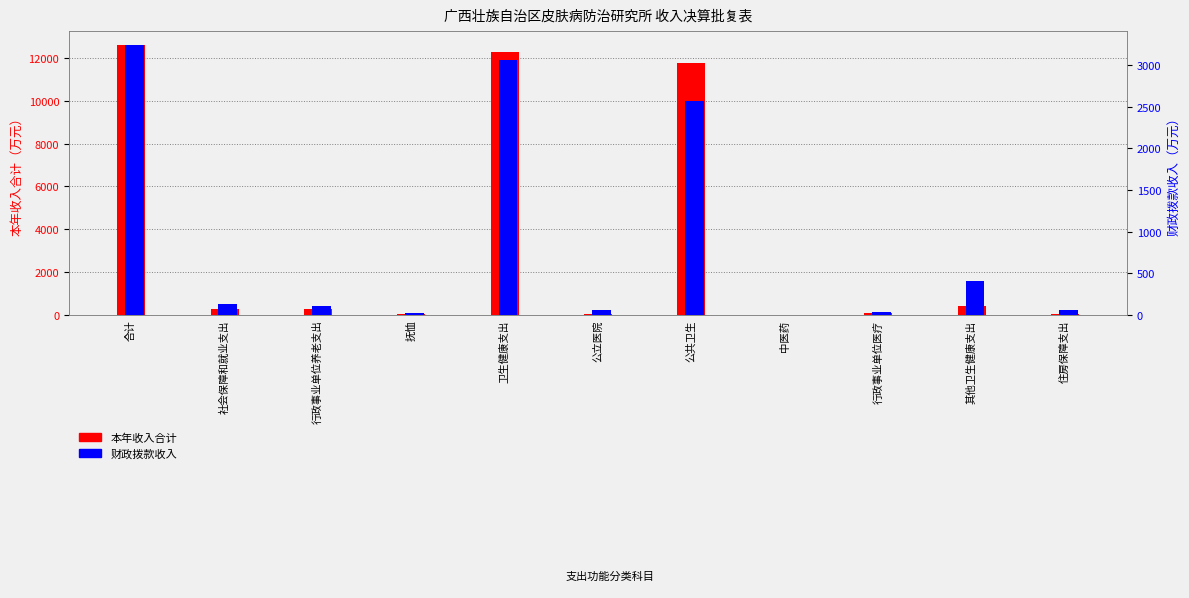

Is it true that 财政拨款收入 equals 57.2 at 公立医院?

True